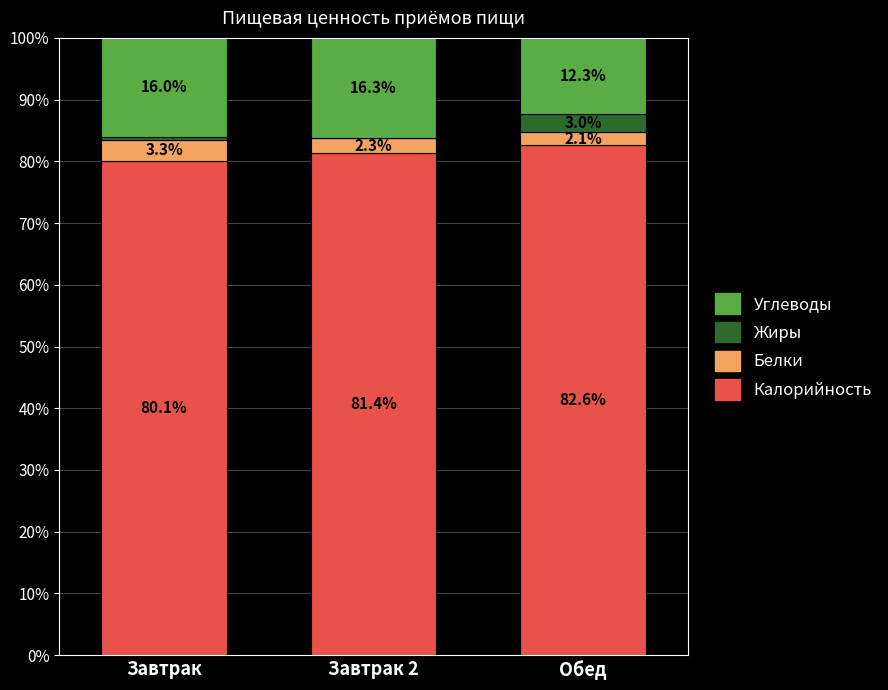

What is the sum of all Калорийность values?

244.1